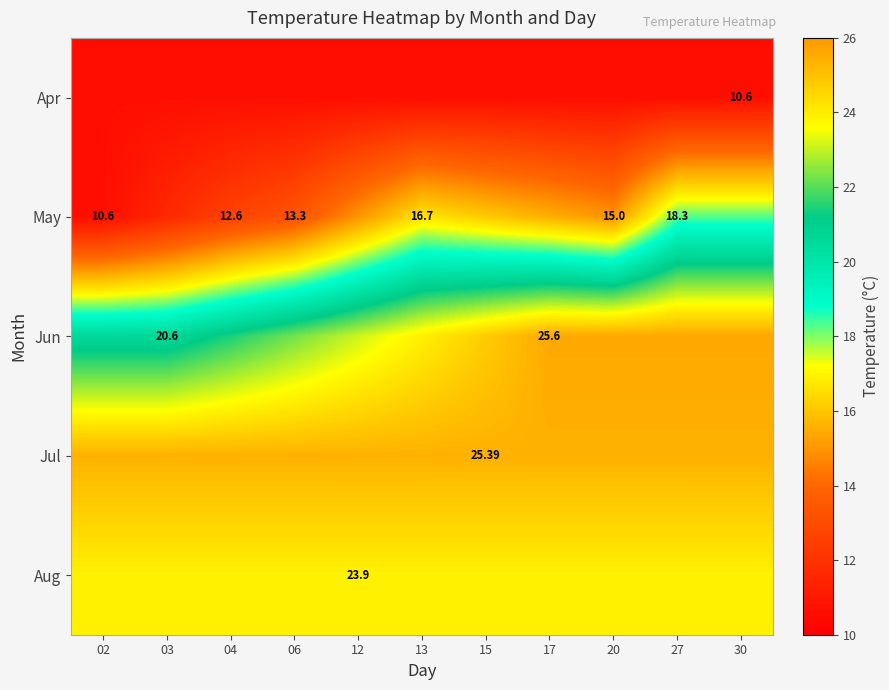

The value of Jun at 15 is 12.0. True or false?

False